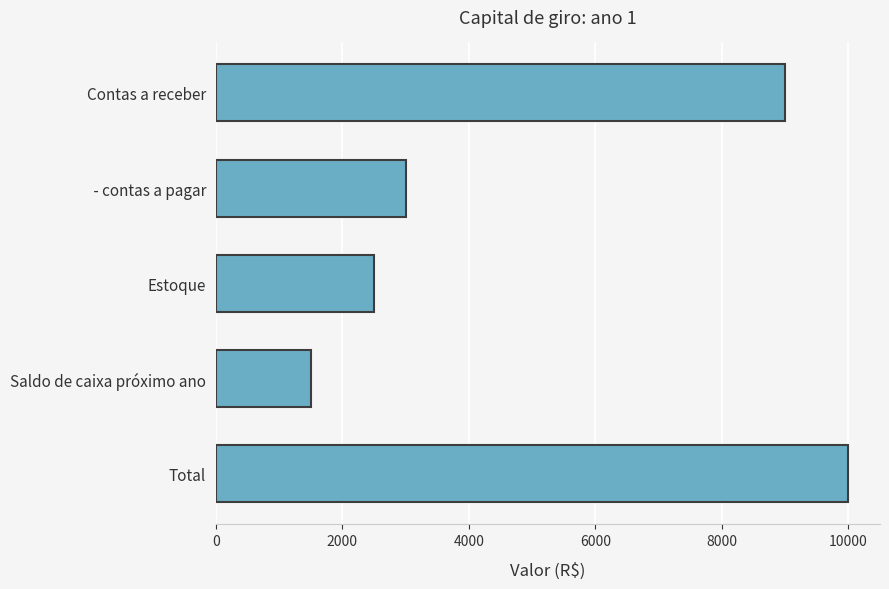

Which has a higher value, Contas a receber or  - contas a pagar?

Contas a receber